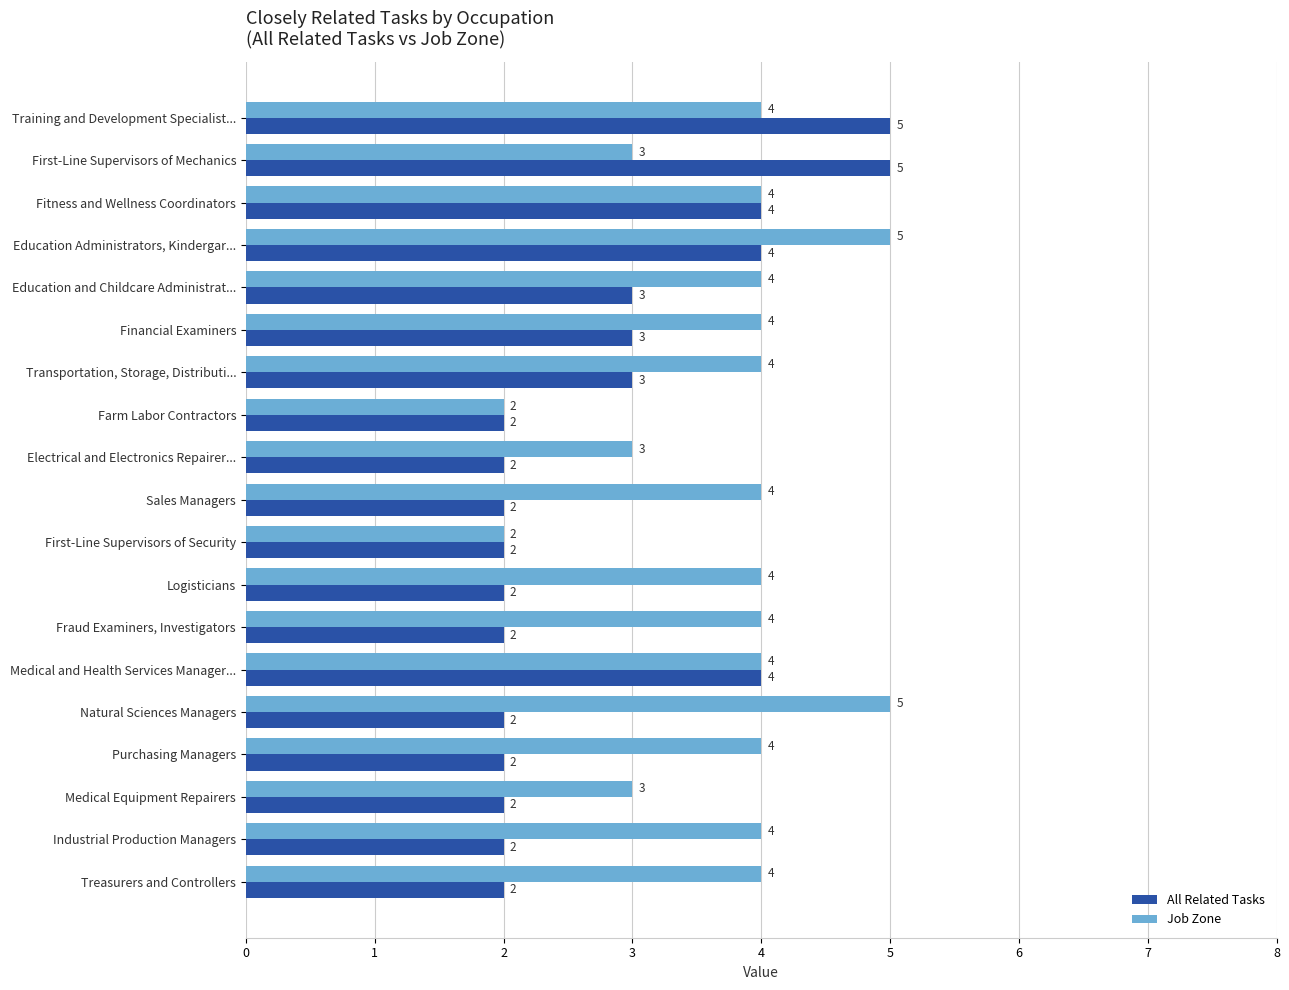

List the series in order of their overall mean, lowest first.

All Related Tasks, Job Zone